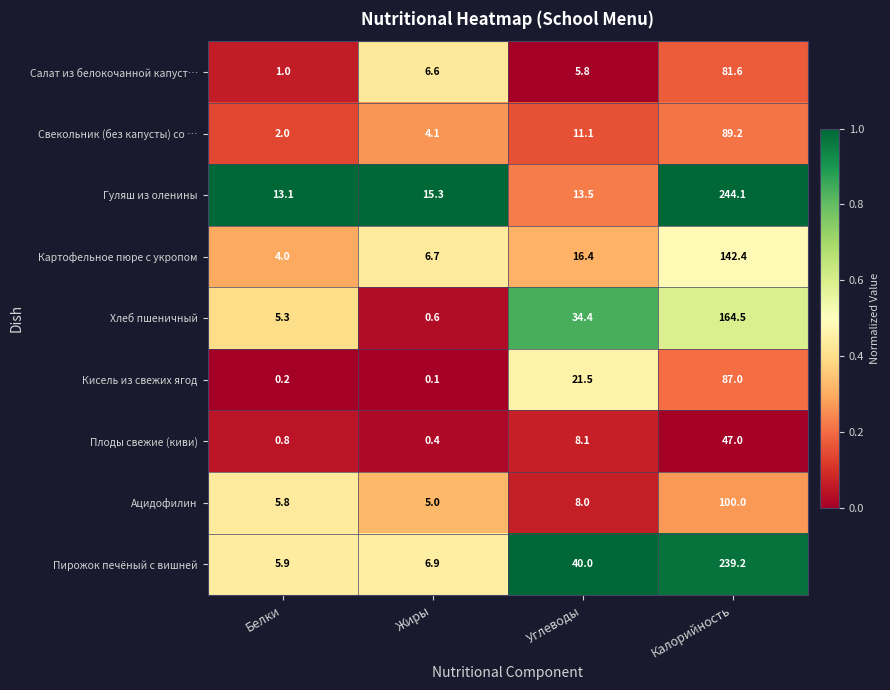

How many distinct data groups are displayed?

9